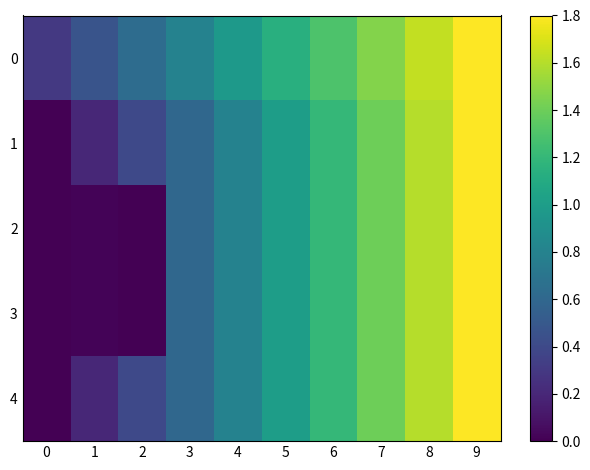

List the series in order of their peak value, highest first.

0, 1, 2, 3, 4